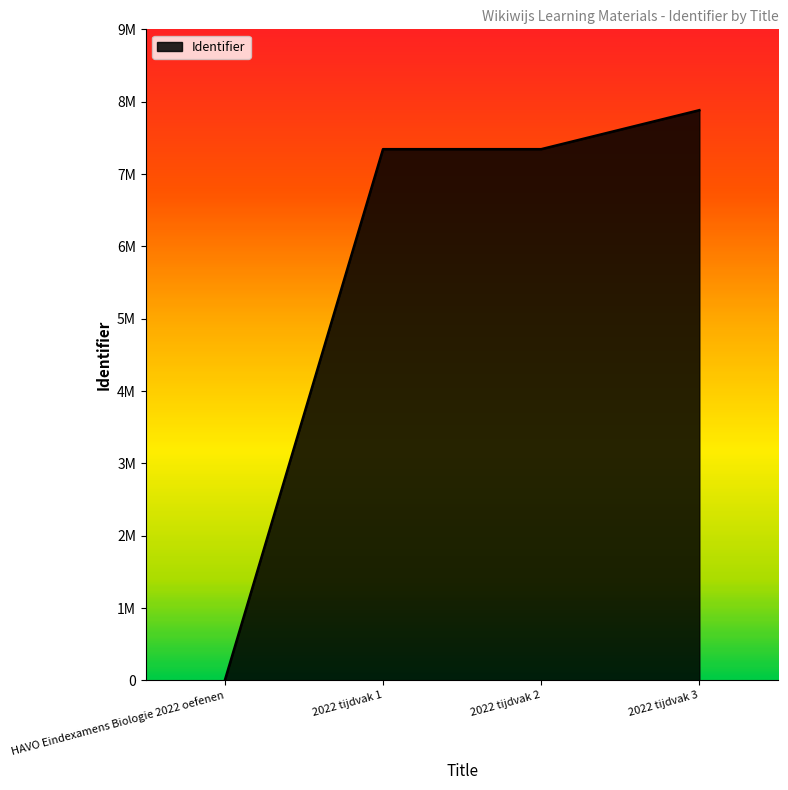

Which category has the lowest value across all series?

HAVO Eindexamens Biologie 2022 oefenen